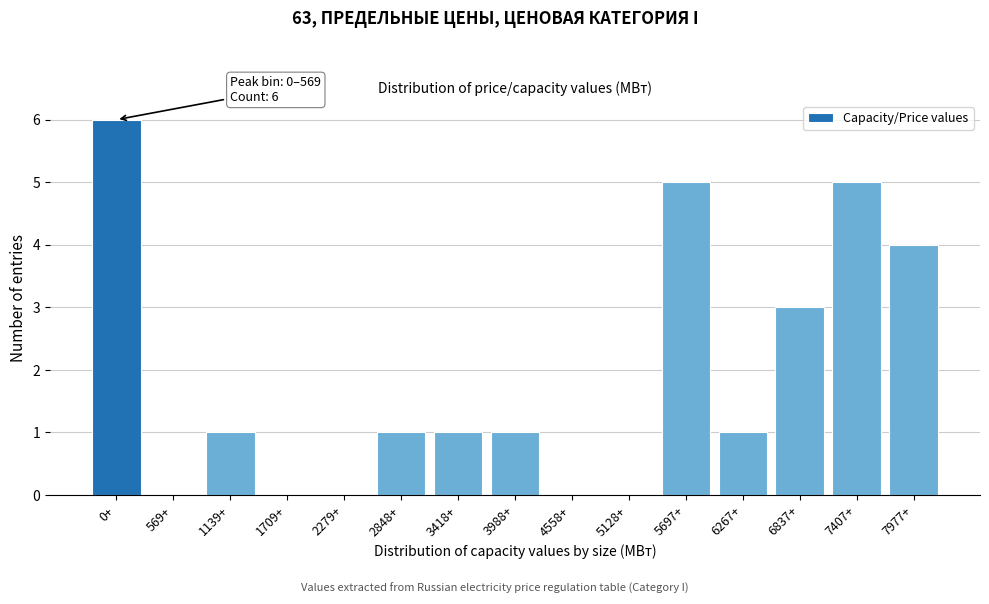

Reading right to left, list all the values displayed in this chart.

7977+=4	7407+=5	6837+=3	6267+=1	5697+=5	5128+=0	4558+=0	3988+=1	3418+=1	2848+=1	2279+=0	1709+=0	1139+=1	569+=0	0+=6